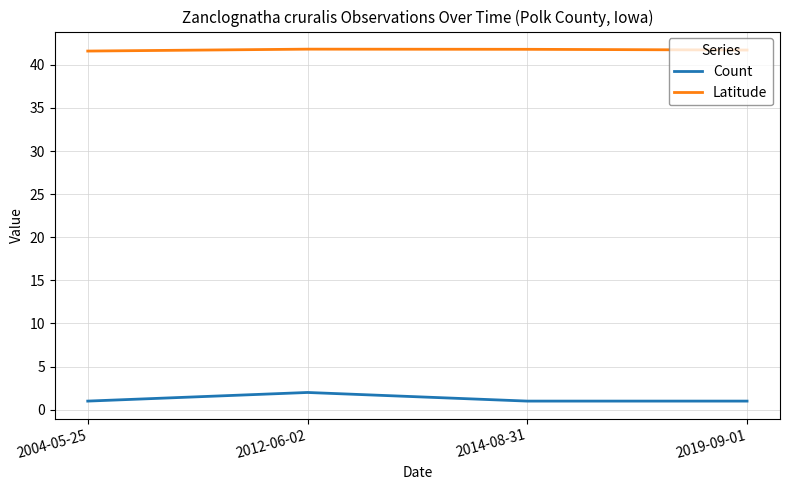

Is it true that Latitude equals 26.5 at 2019-09-01?

False